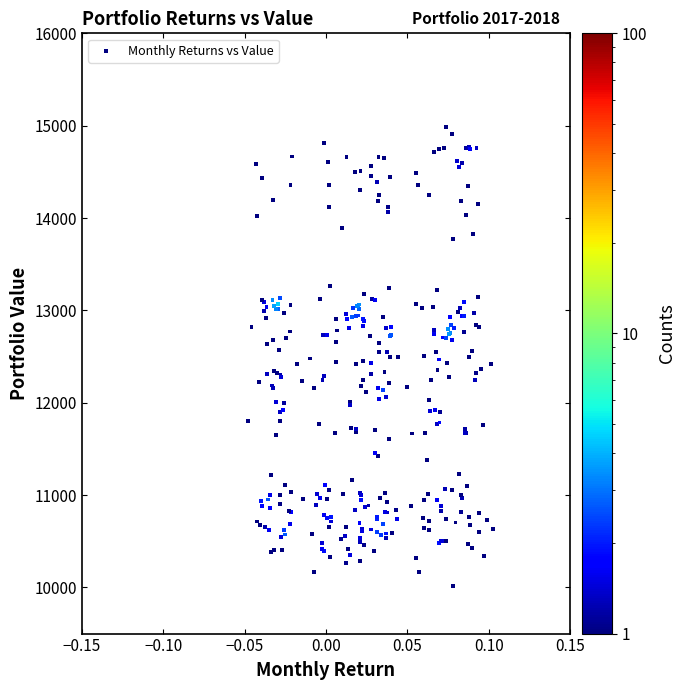

What is the range of Y values (max minus min)?

4970.4